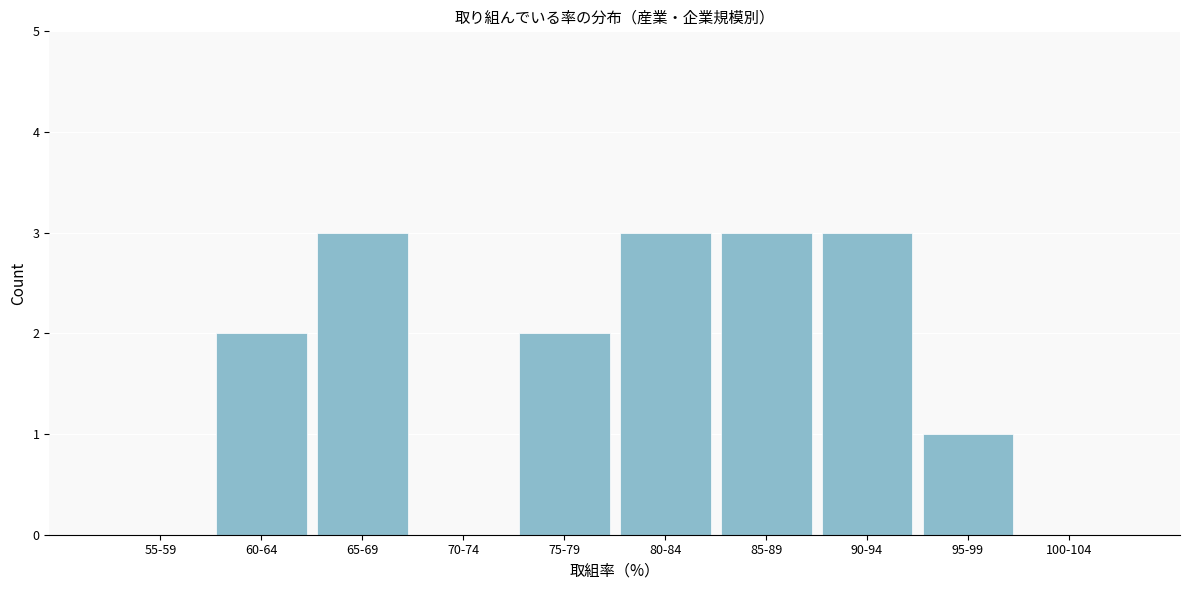

Reading right to left, transcribe all the data shown in this chart.

100-104=0	95-99=1	90-94=3	85-89=3	80-84=3	75-79=2	70-74=0	65-69=3	60-64=2	55-59=0